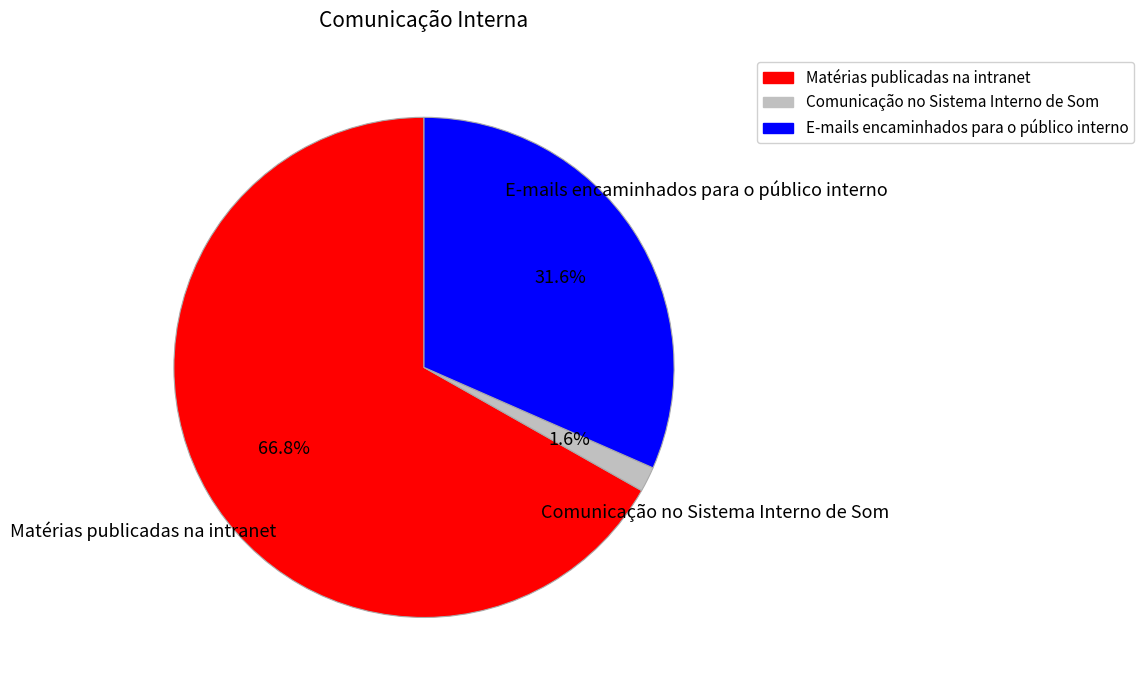

To the nearest percent, what is the difference between the Comunicação no Sistema Interno de Som and E-mails encaminhados para o público interno slice percentages?

30%